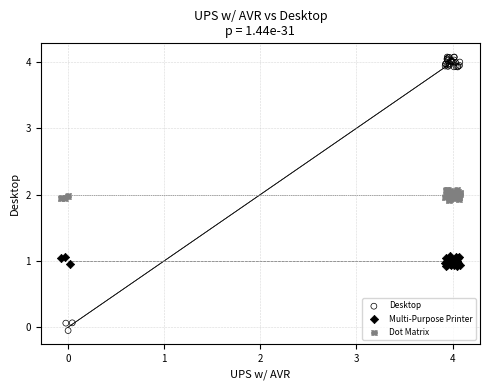

What are all the series names shown in the legend?

Desktop, Multi-Purpose Printer, Dot Matrix